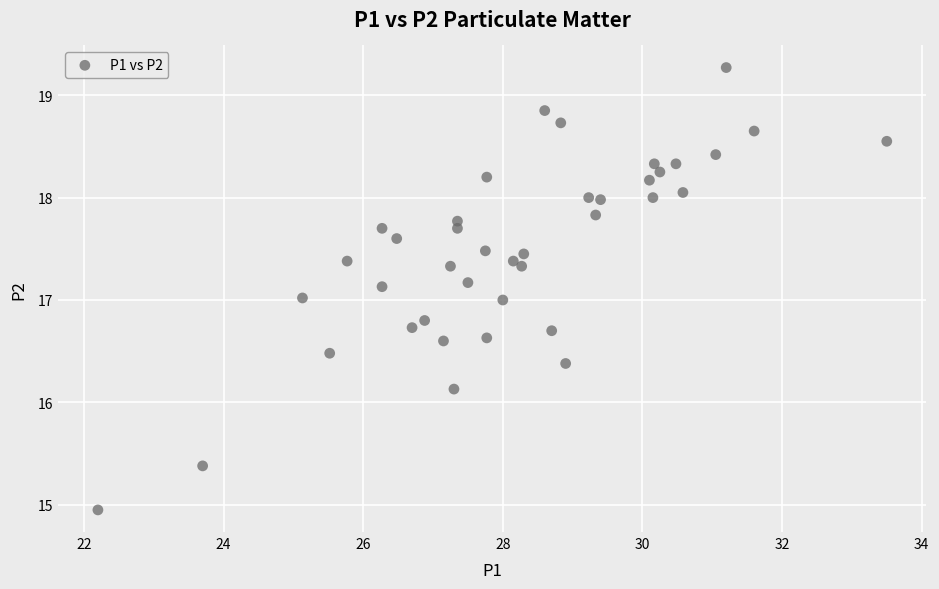

What is the range of X values (max minus min)?

11.3